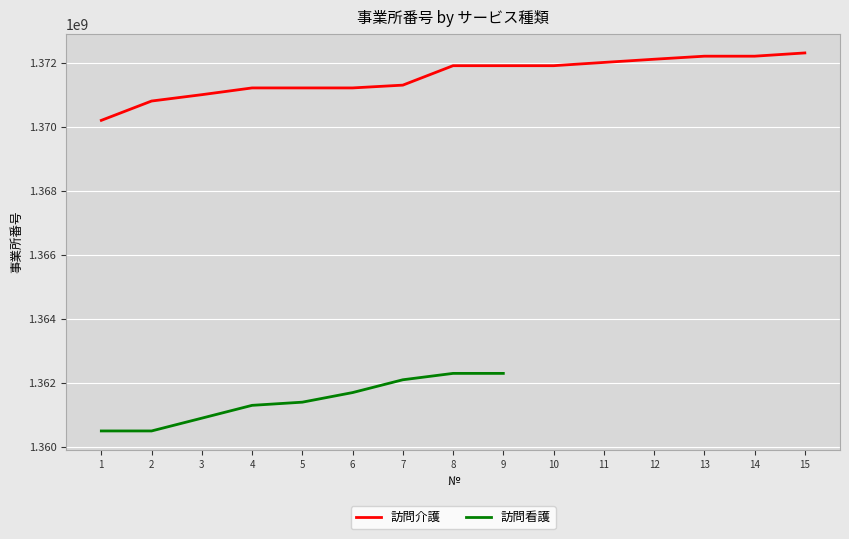

Which series has the widest spread of values?

訪問介護